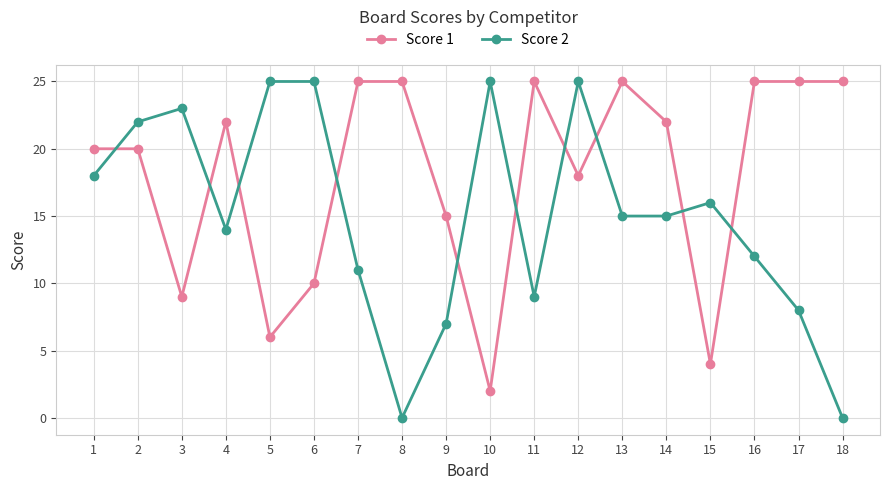

Where is Score 2 nearest to the value 12?

16